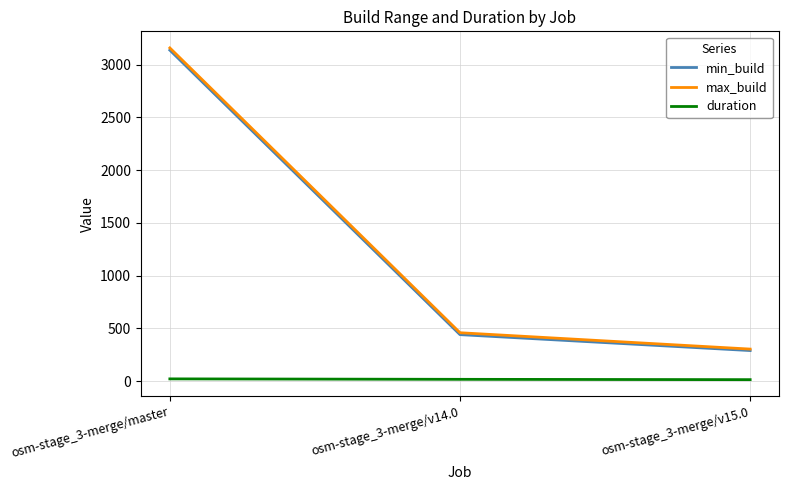

What is the minimum value for max_build?

304.0